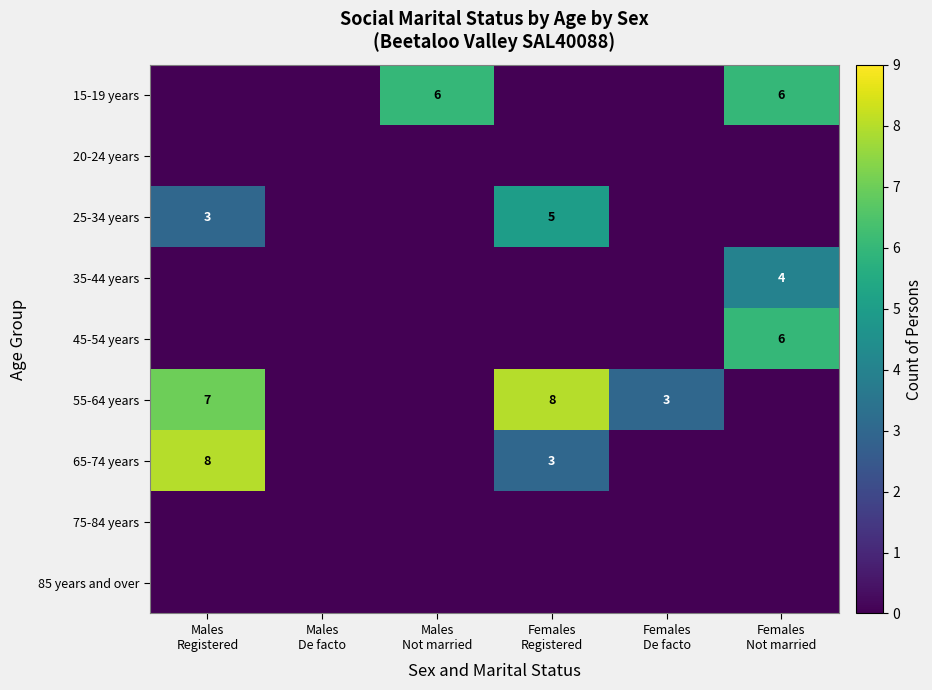

Is the value of 15-19 years at Males De facto greater than the value of 35-44 years at Males Registered?

No